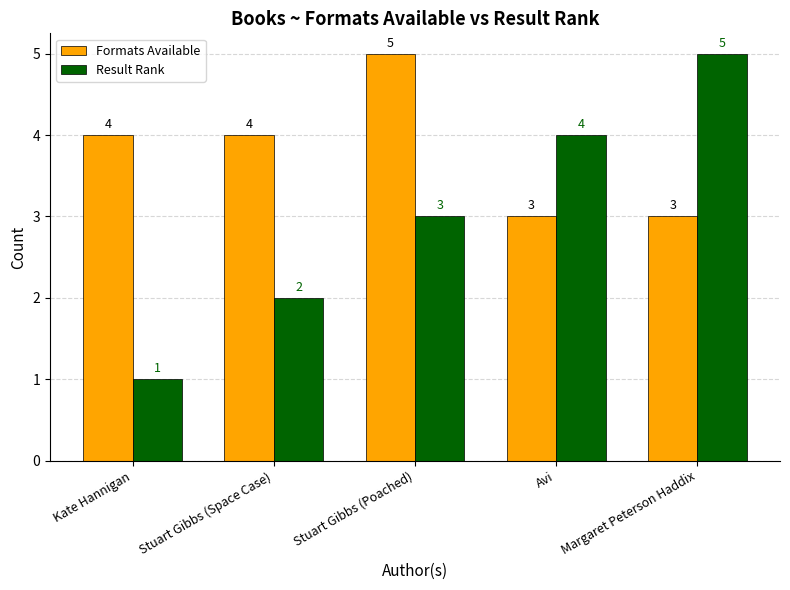

How many bars are there in each group?

2